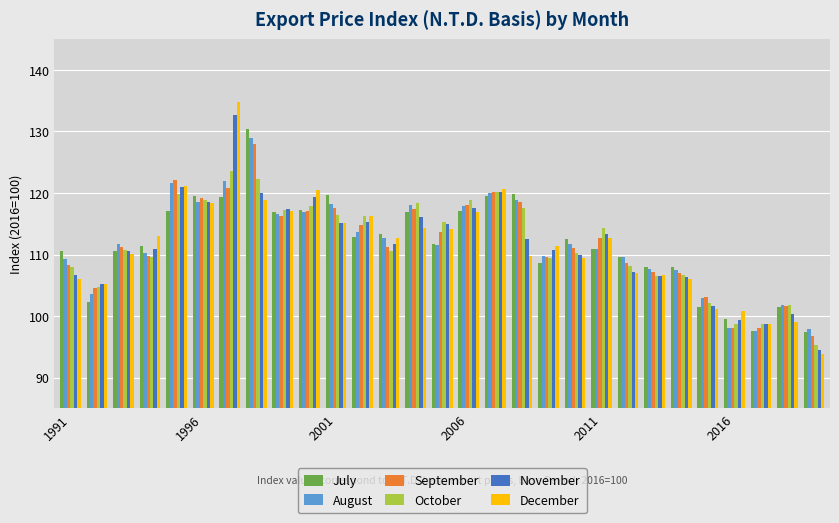

What is the smallest value displayed?

93.8